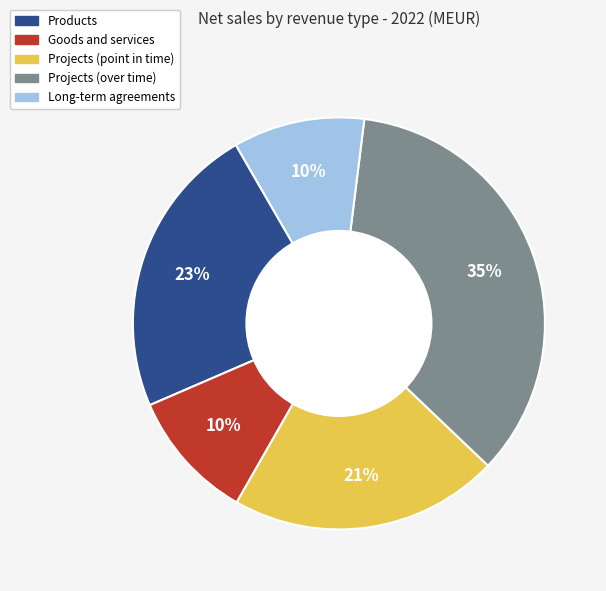

To the nearest percent, what is the combined percentage of Projects (point in time) and Long-term agreements?

31%